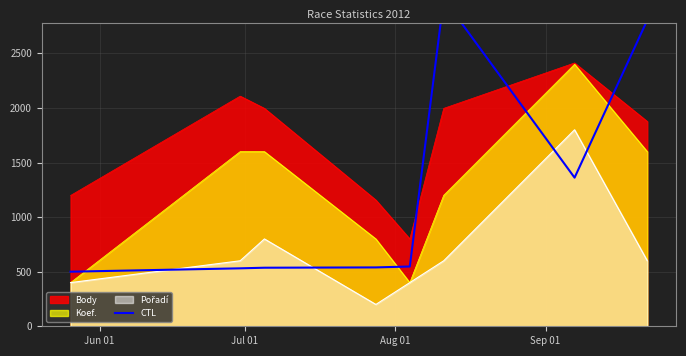

True or false: there are more than 2 points higher than both neighbors.

False